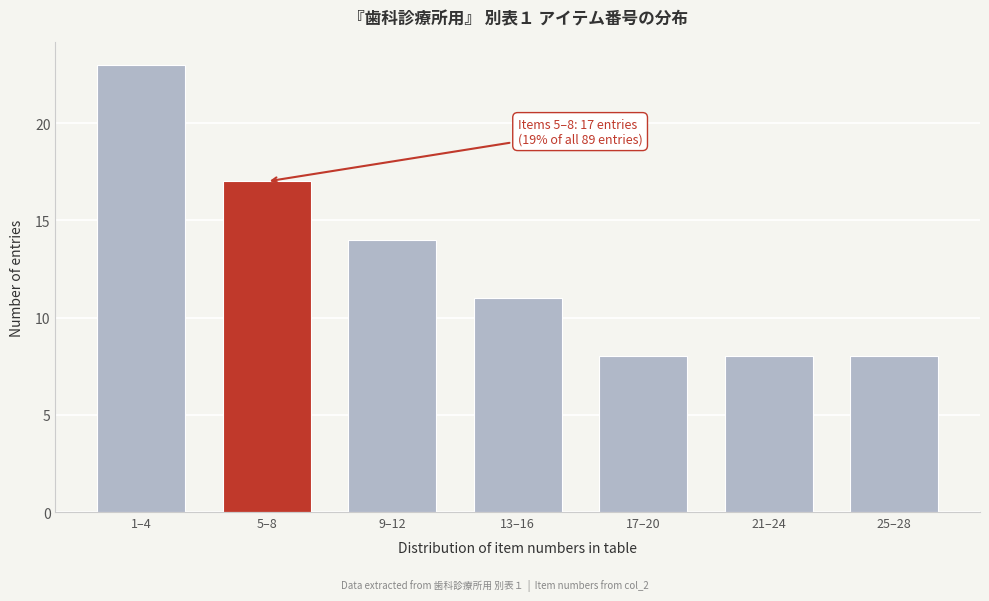

Reading left to right, transcribe all the data shown in this chart.

23	17	14	11	8	8	8